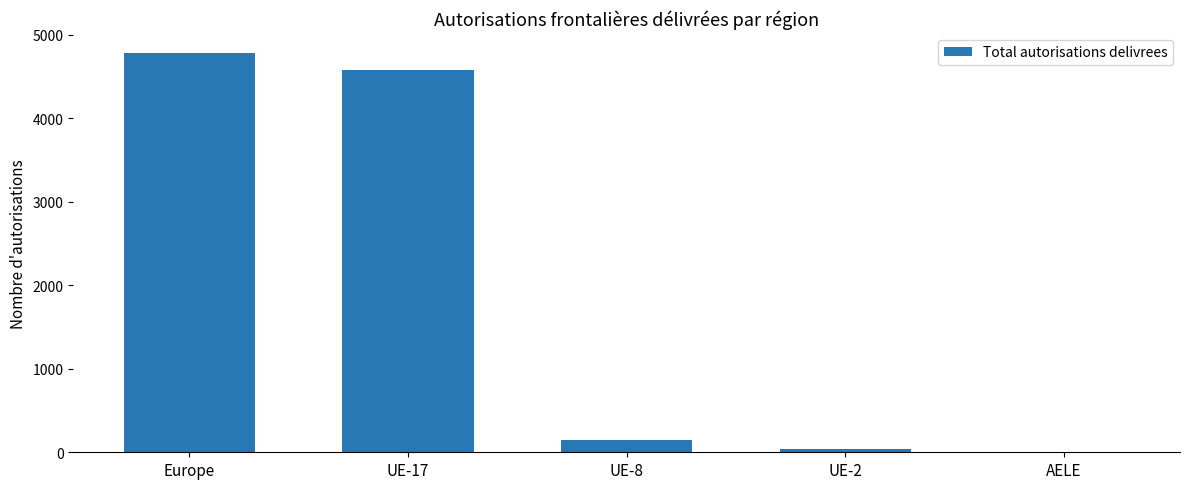

Where is the data nearest to the value 2394?

UE-17